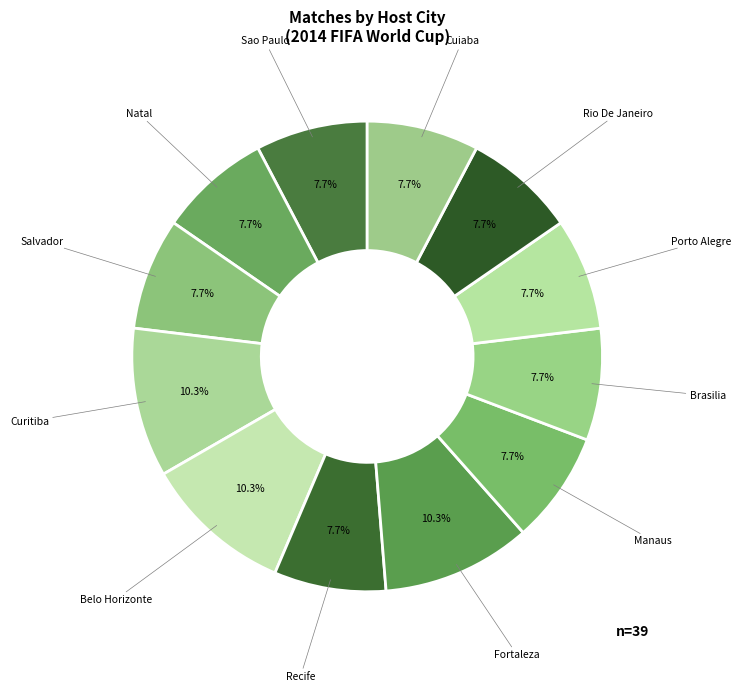

How many segments does this pie chart have?

12